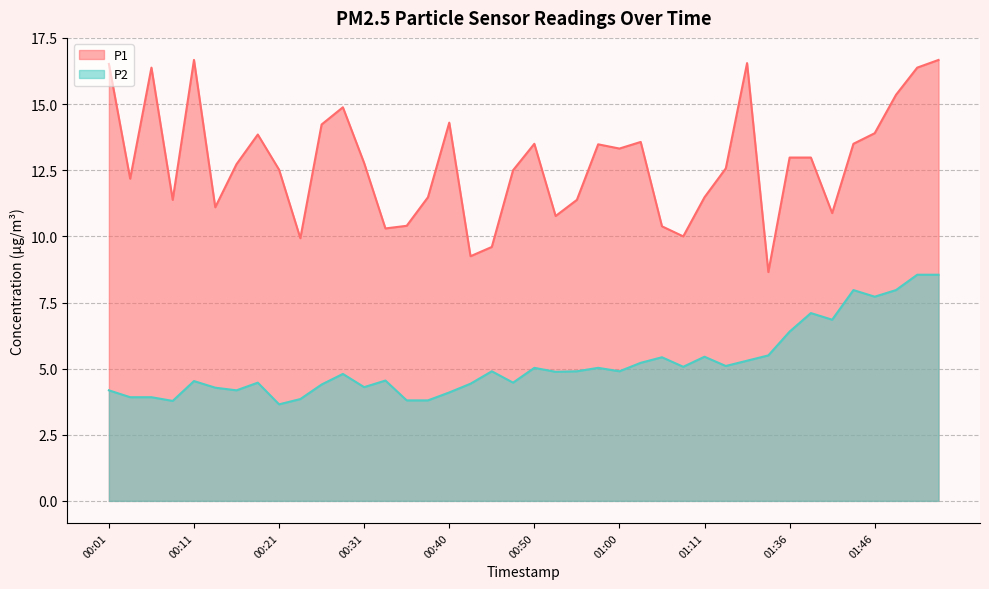

What is the label of the 10th point from the right?

01:16